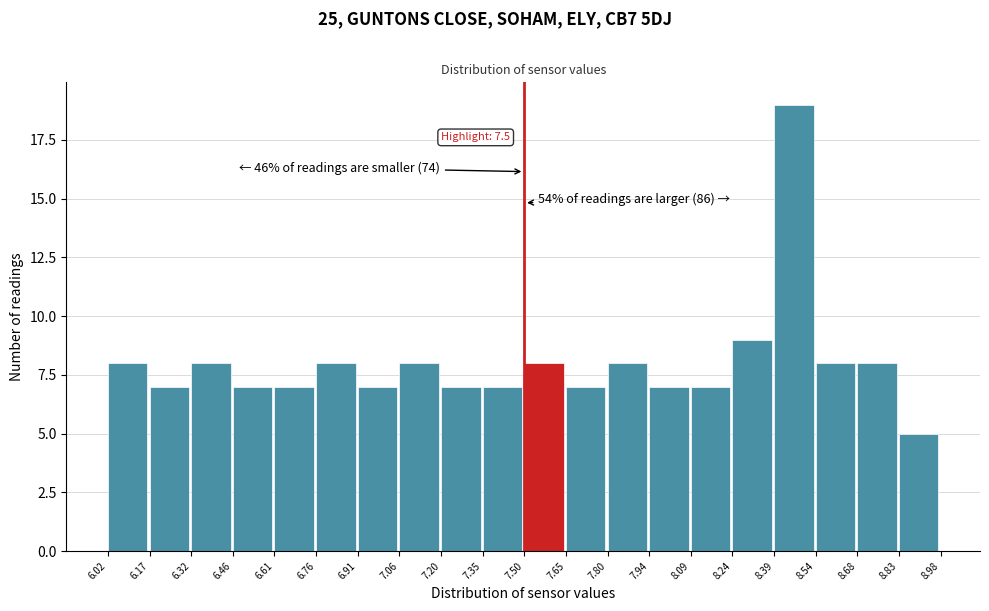

Which range on the x-axis has the tallest bar?

8.39 to 8.54